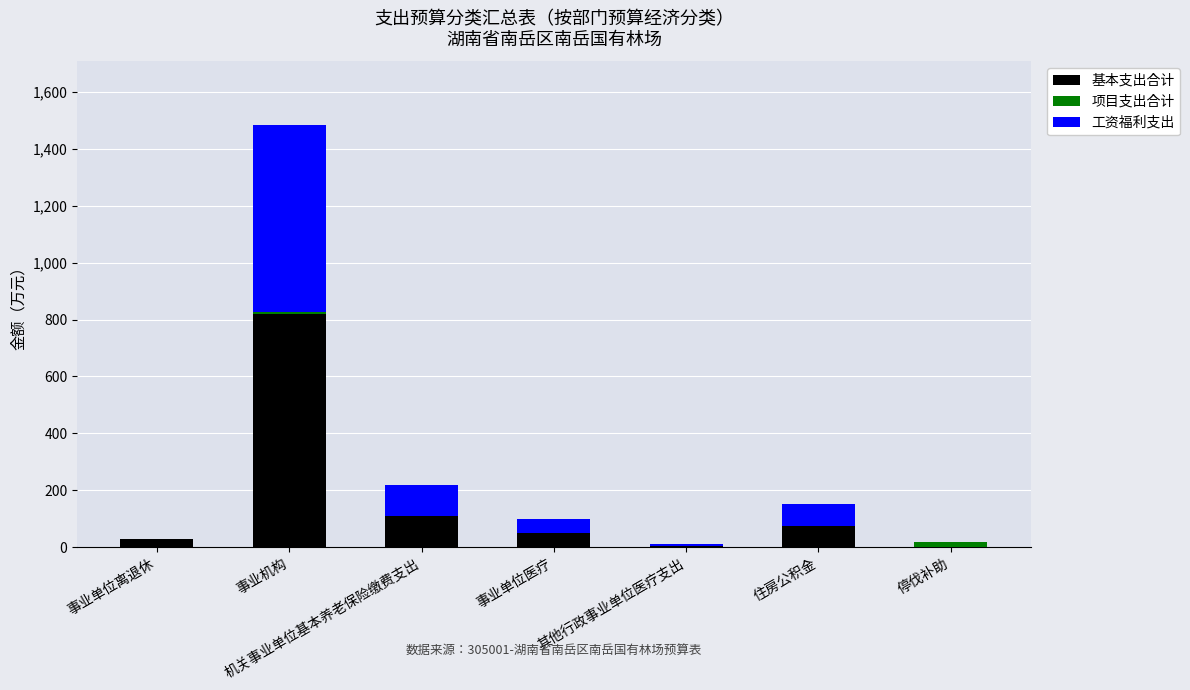

What are all the series names shown in the legend?

基本支出合计, 项目支出合计, 工资福利支出